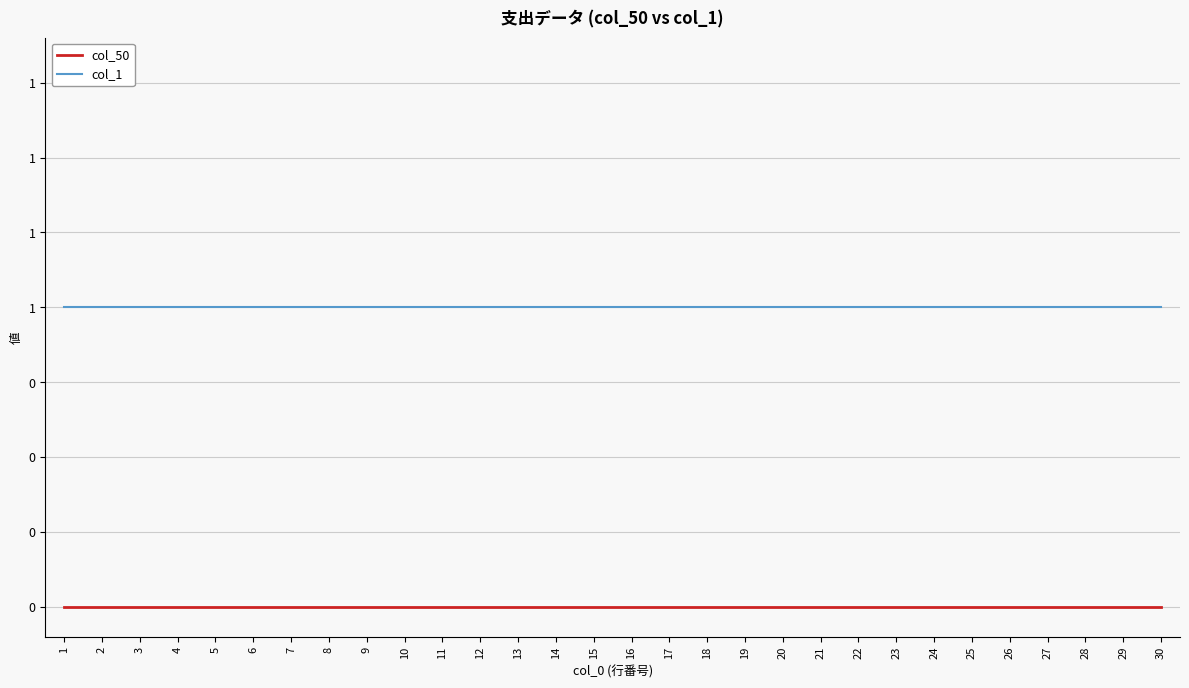

Reading right to left, extract all data points from this chart.

col_50: 30=0	29=0	28=0	27=0	26=0	25=0	24=0	23=0	22=0	21=0	20=0	19=0	18=0	17=0	16=0	15=0	14=0	13=0	12=0	11=0	10=0	9=0	8=0	7=0	6=0	5=0	4=0	3=0	2=0	1=0
col_1: 30=1	29=1	28=1	27=1	26=1	25=1	24=1	23=1	22=1	21=1	20=1	19=1	18=1	17=1	16=1	15=1	14=1	13=1	12=1	11=1	10=1	9=1	8=1	7=1	6=1	5=1	4=1	3=1	2=1	1=1